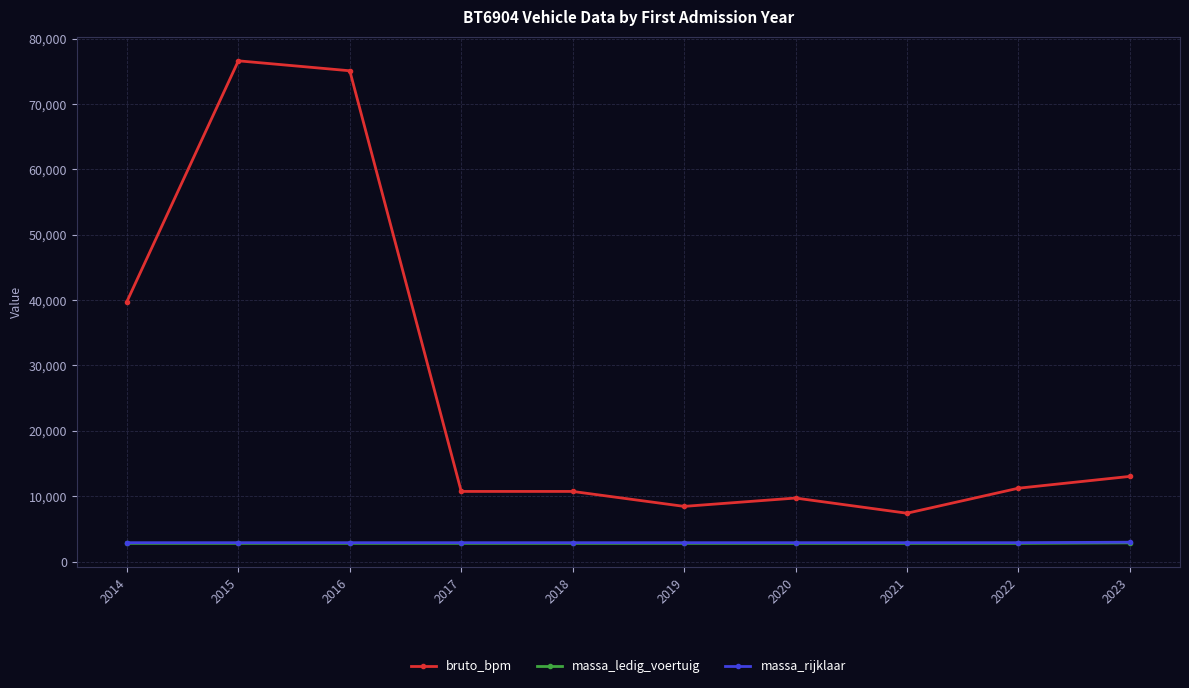

What is the value of the bruto_bpm point at the 10th from the left?

13028